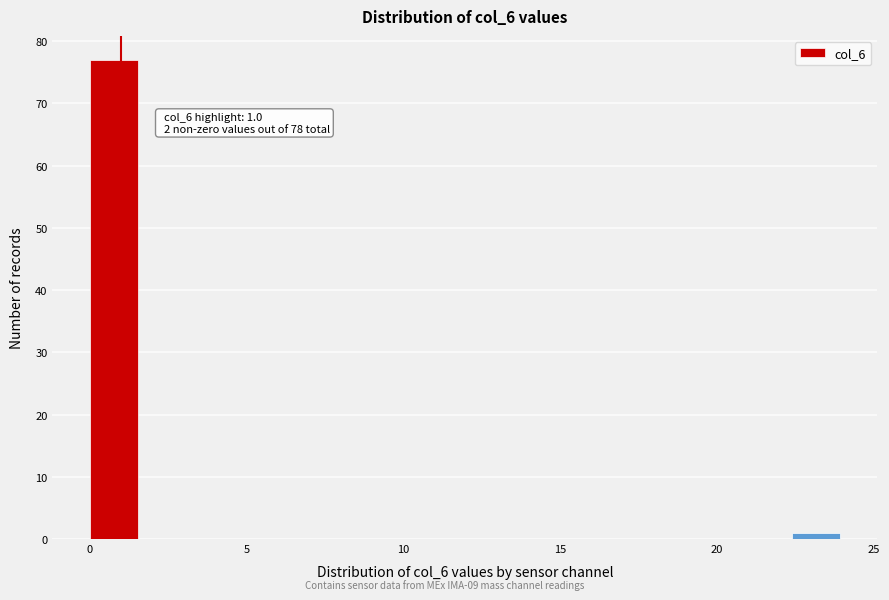

Around what value on the x-axis is the tallest bar? Give the approximate position of its centre, as read against the axis.

1.0